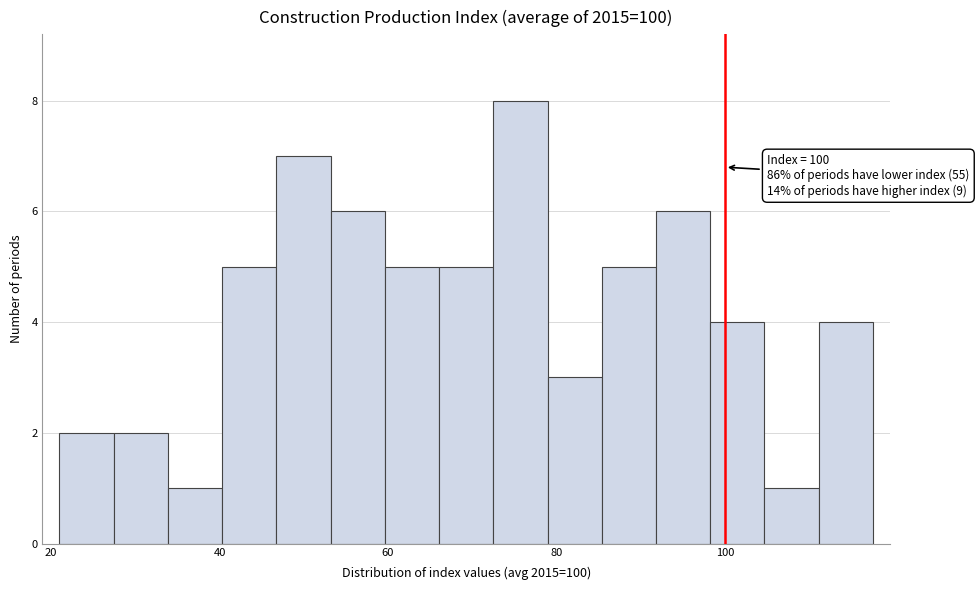

Around what value on the x-axis is the tallest bar? Give the approximate position of its centre, as read against the axis.

76